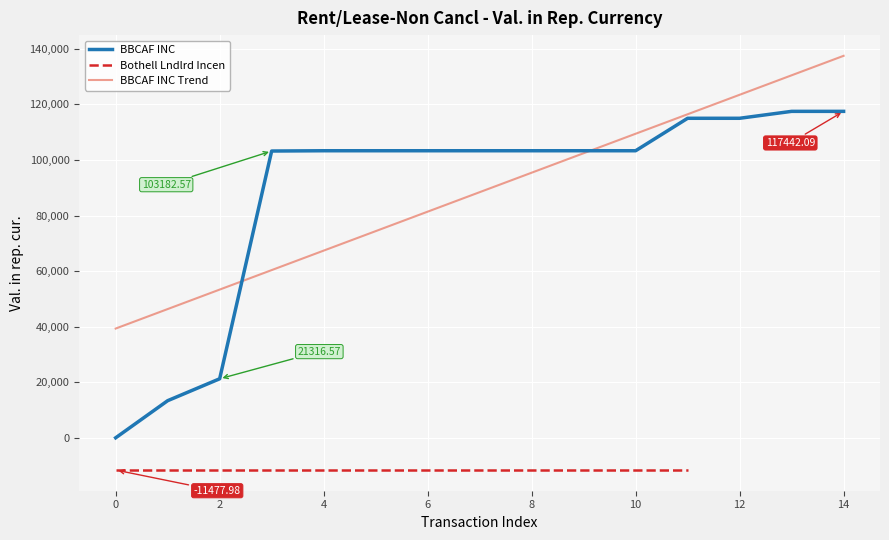

Reading left to right, list all the values displayed in this chart.

101.9	13443.6	21316.6	103182.6	103284.5	103284.5	103284.5	103284.5	103284.5	103284.5	103284.5	114951.8	114951.8	117442.1	117442.1